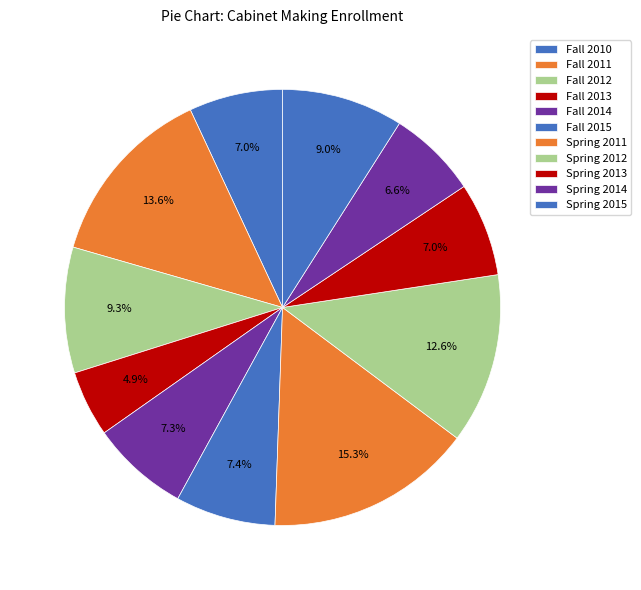

To the nearest percent, what portion does Fall 2012 represent?

9%